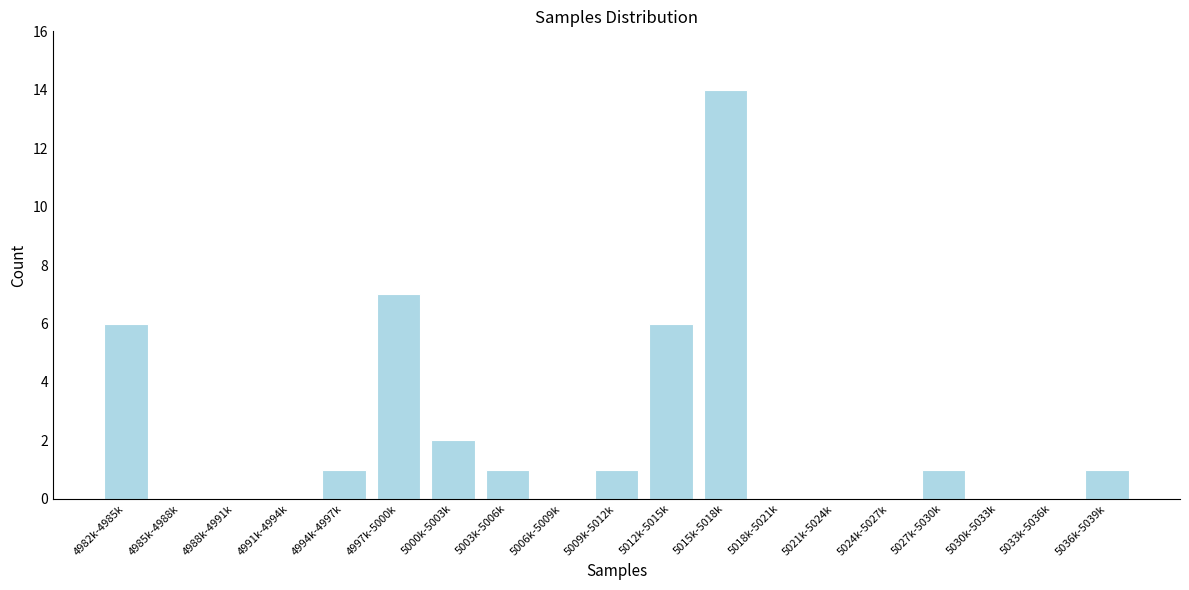

Reading left to right, list all the values displayed in this chart.

4982k-4985k=6	4985k-4988k=0	4988k-4991k=0	4991k-4994k=0	4994k-4997k=1	4997k-5000k=7	5000k-5003k=2	5003k-5006k=1	5006k-5009k=0	5009k-5012k=1	5012k-5015k=6	5015k-5018k=14	5018k-5021k=0	5021k-5024k=0	5024k-5027k=0	5027k-5030k=1	5030k-5033k=0	5033k-5036k=0	5036k-5039k=1